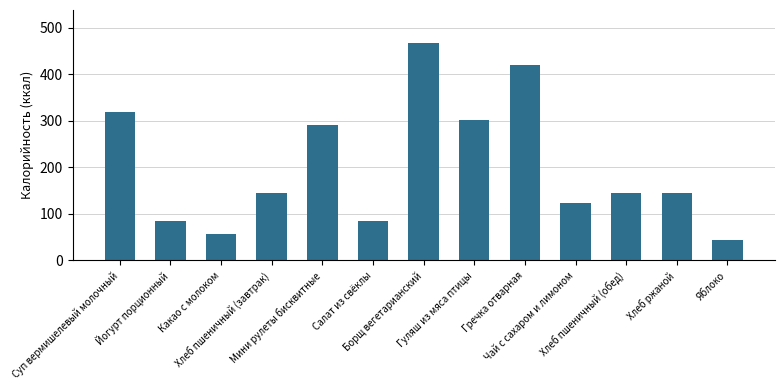

What is the difference between the second highest and second lowest values?

361